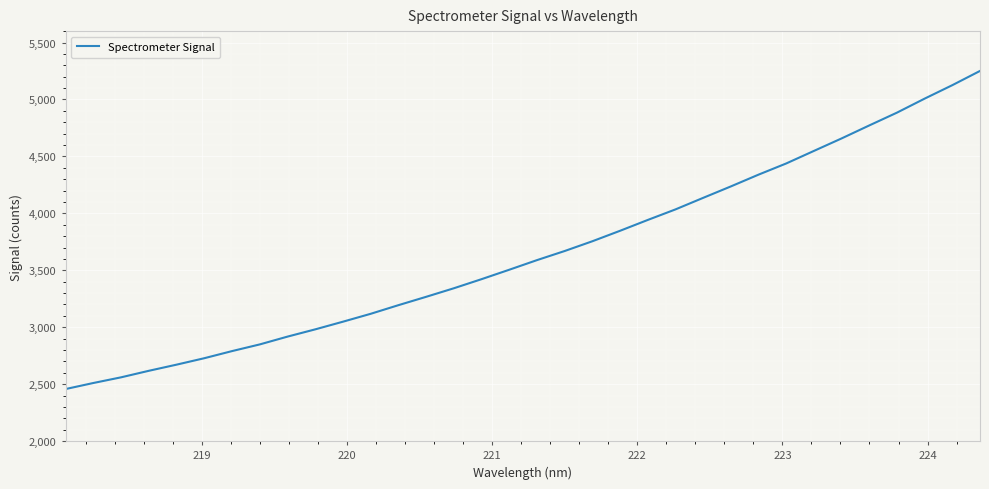

True or false: there are more than 1 points higher than both neighbors.

False